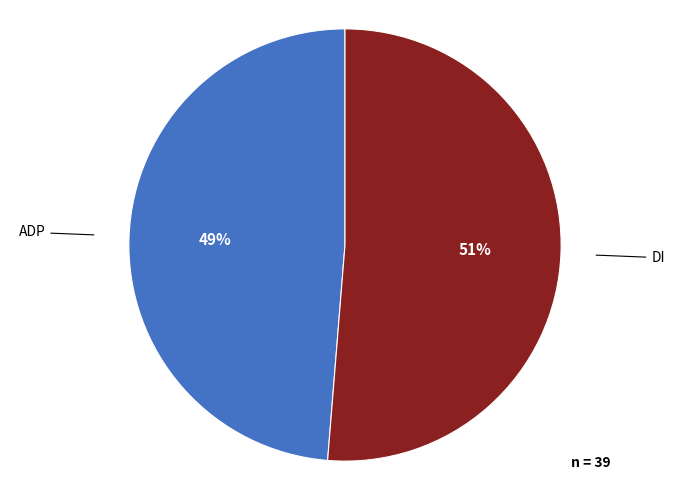

Rank the categories by value from highest to lowest.

DI, ADP